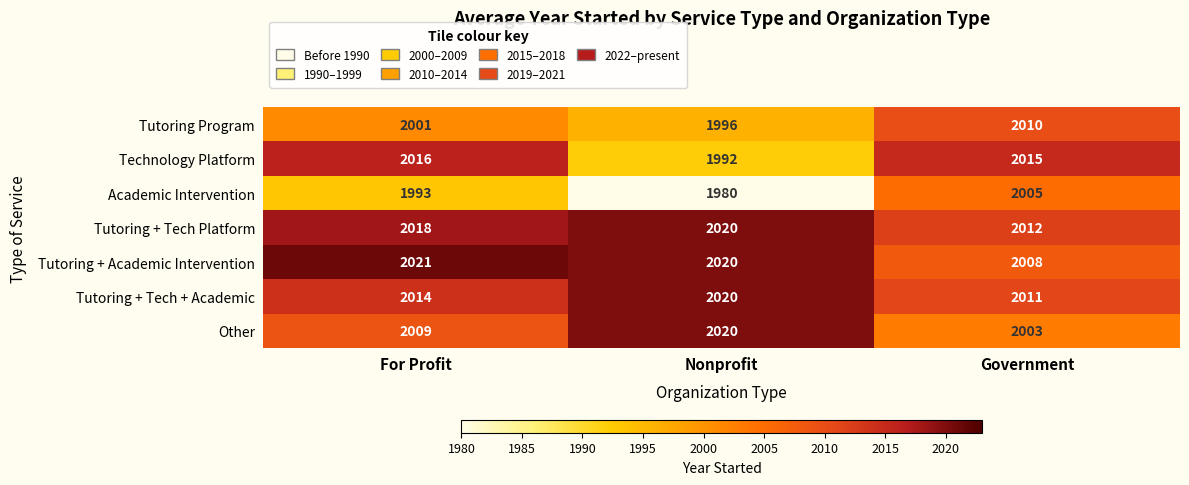

Is it true that Tutoring + Tech + Academic equals 3195 at Government?

False